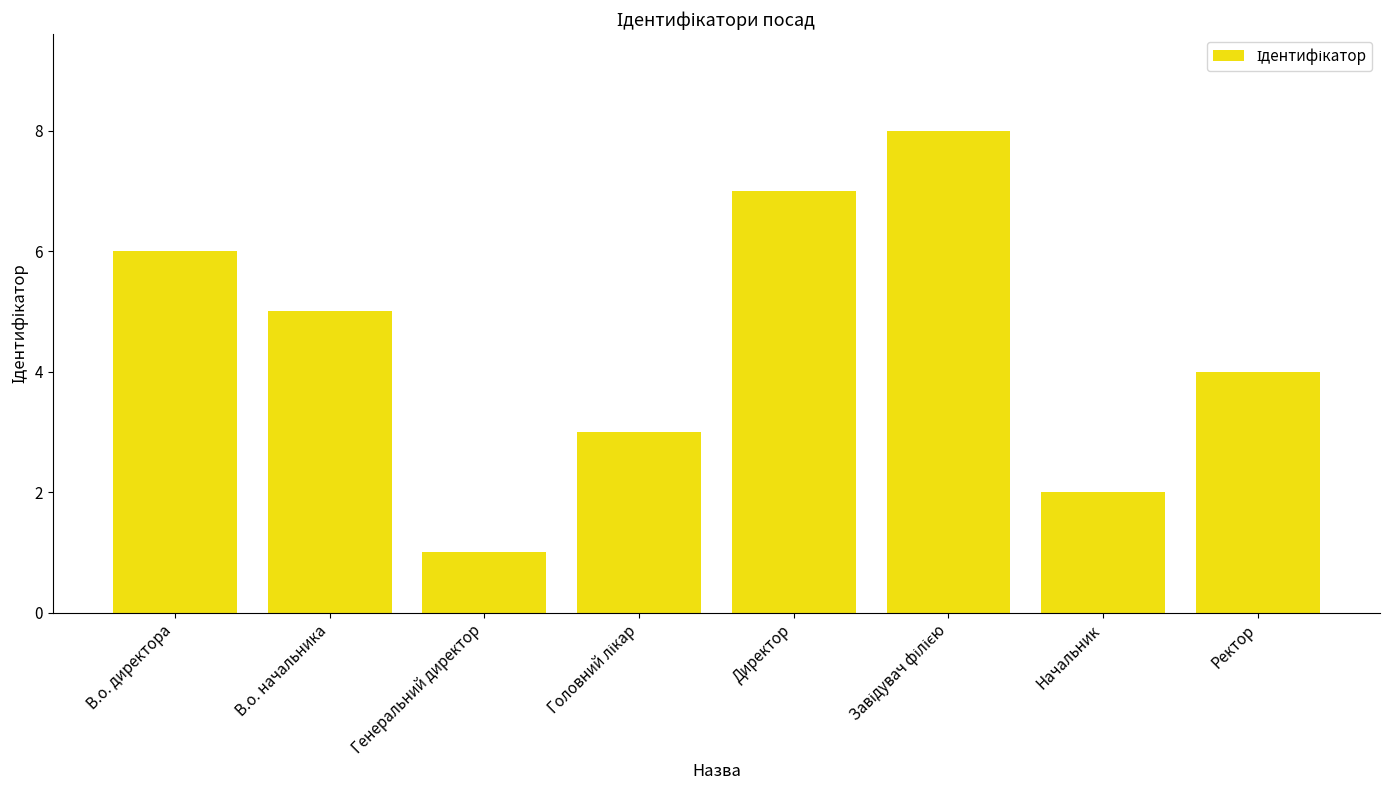

How many series are shown in this chart?

1